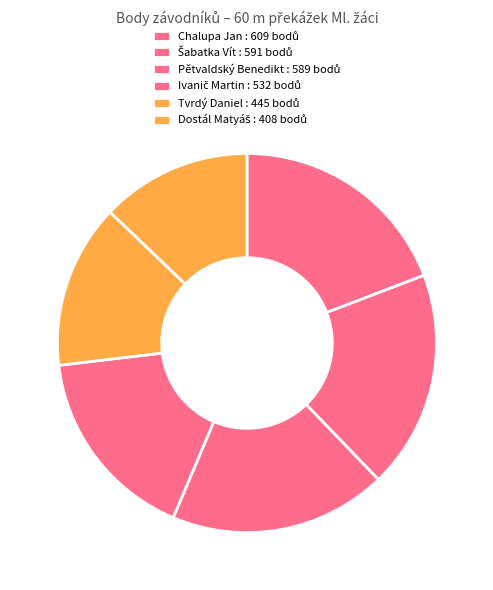

Is it true that Ivanič Martin is 4% of the pie?

False